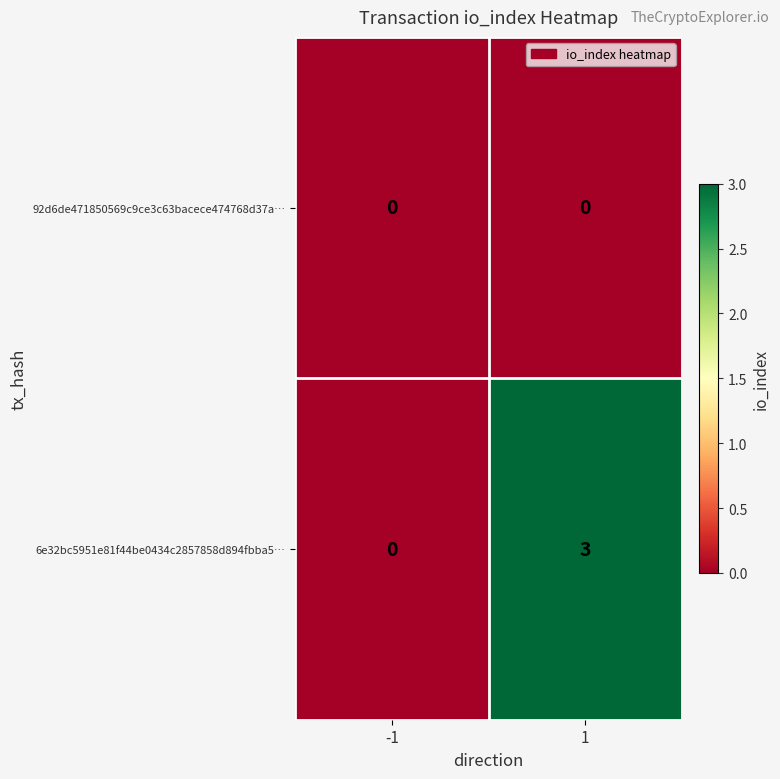

What is the sum of the 6e32bc5951e81f44be0434c2857858d894fbba5… values at 1 and -1?

3